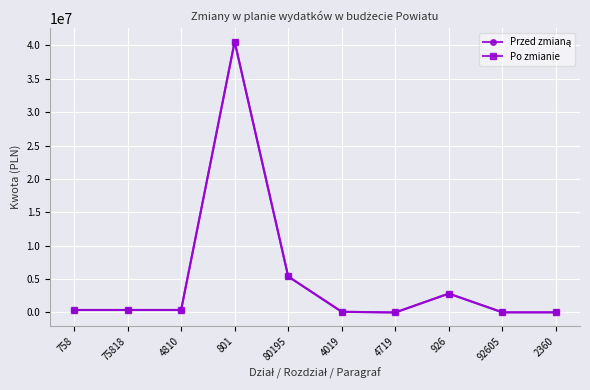

What is the maximum value for Po zmianie?

40555750.7